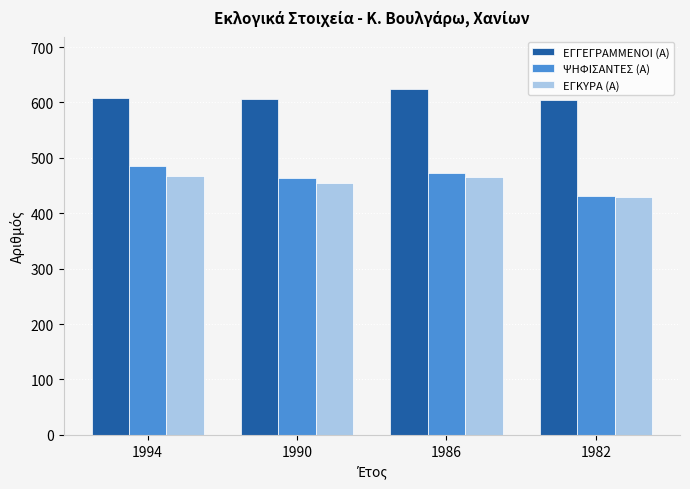

The ΕΓΓΕΓΡΑΜΜΕΝΟΙ (Α) series shows 607 at 1990. True or false?

True